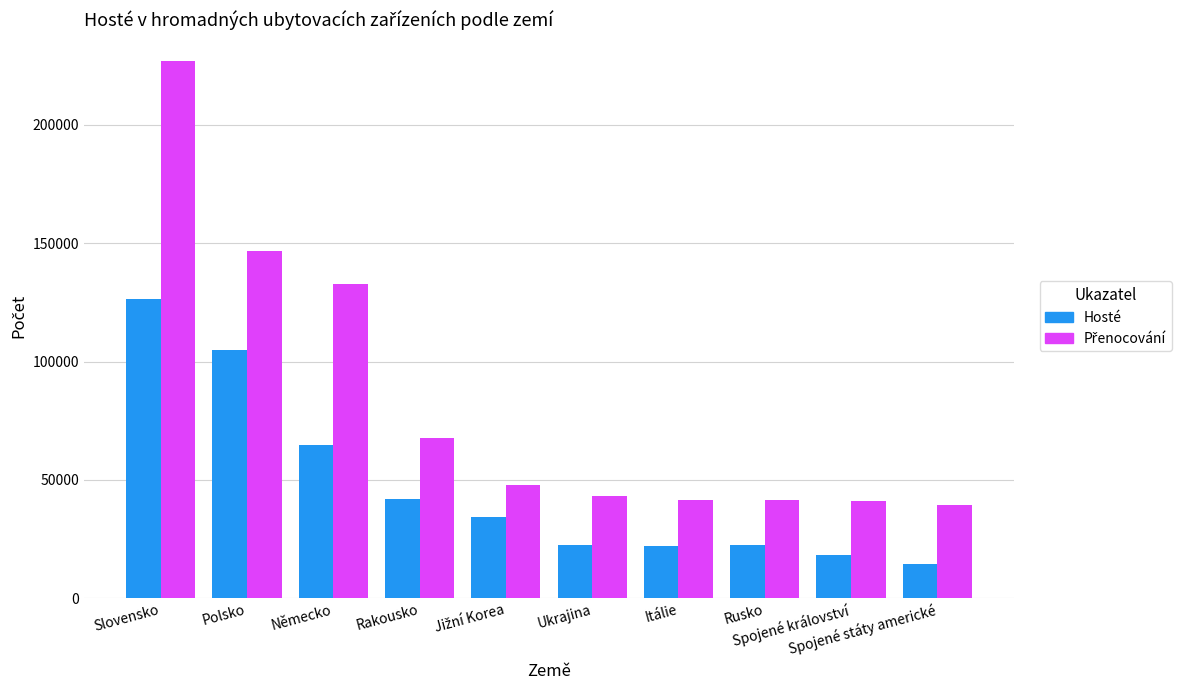

The value of Hosté at Spojené státy americké is 22309. True or false?

False